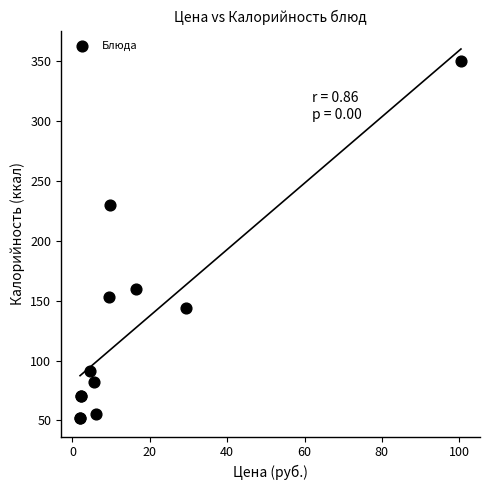

What Y value in the scatter plot is closest to 201?

230